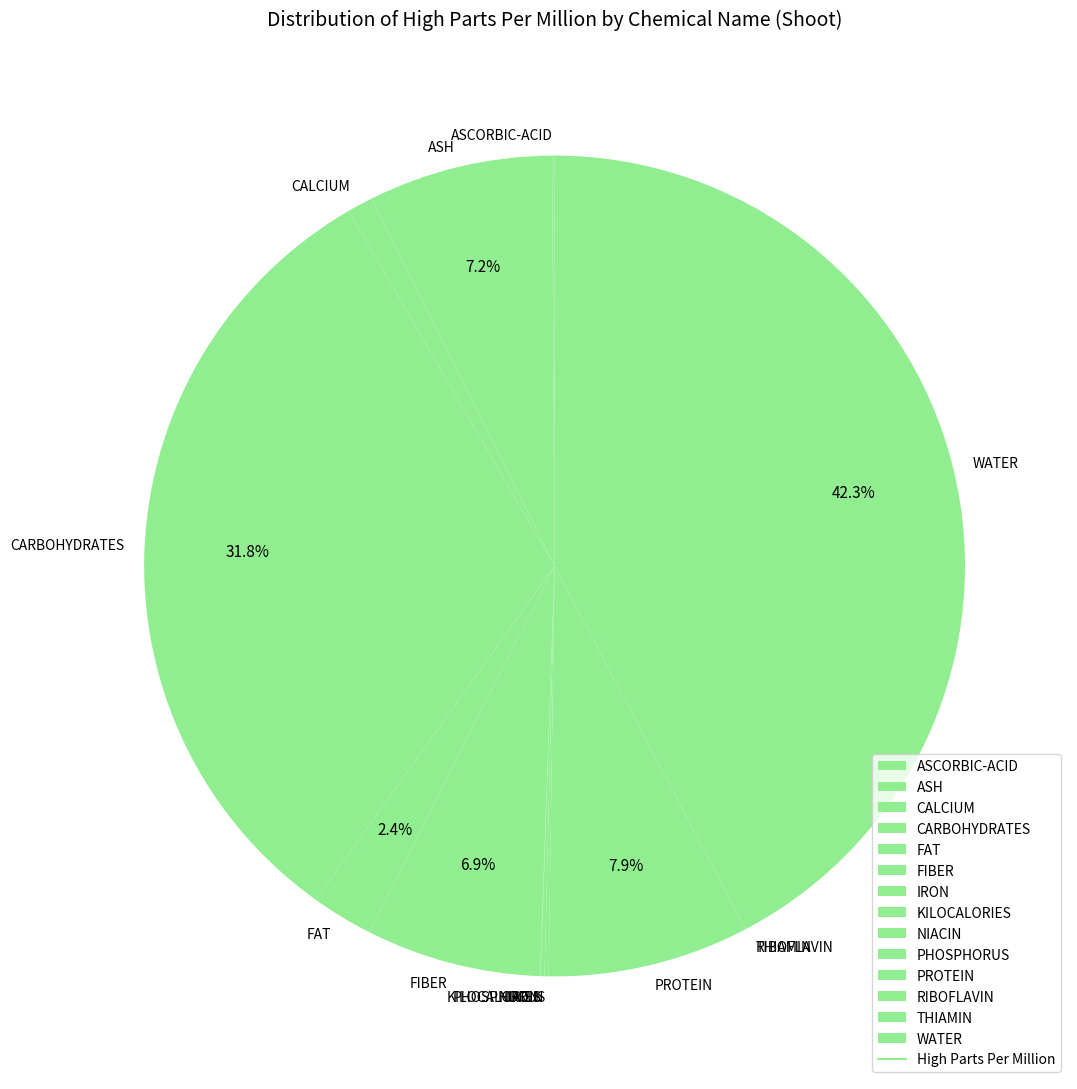

Is there any slice that represents more than half of the pie?

No